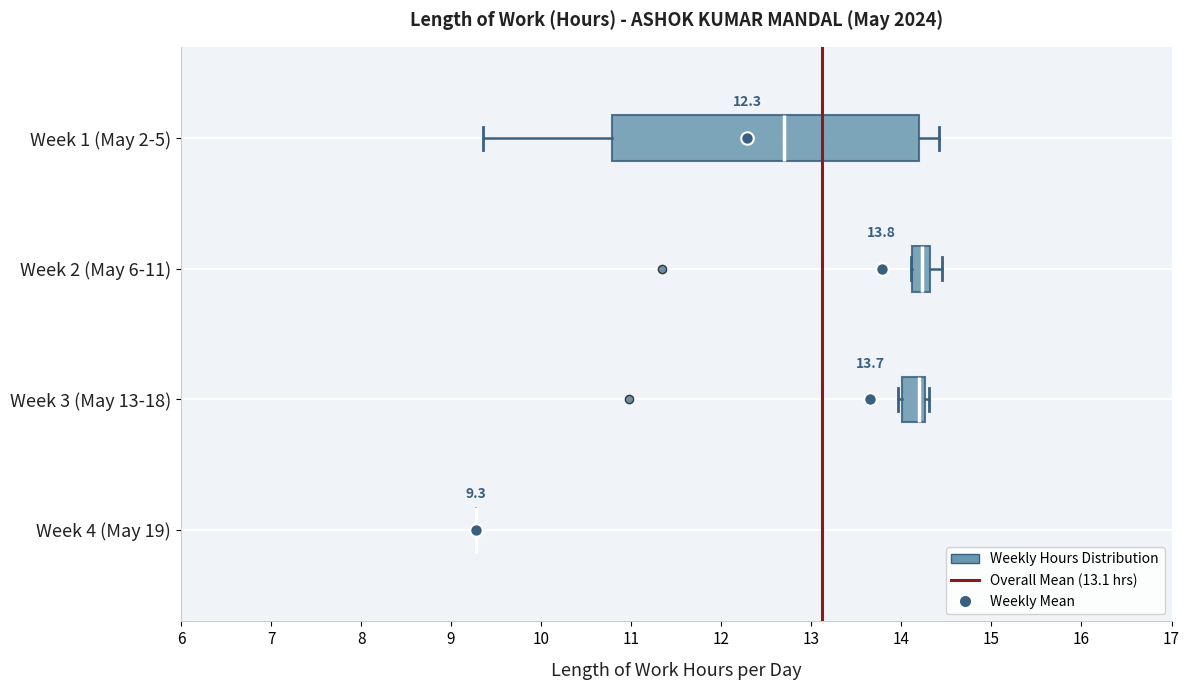

Comparing the boxes themselves (not the whiskers), which one is the widest?

Week 1 (May 2-5)